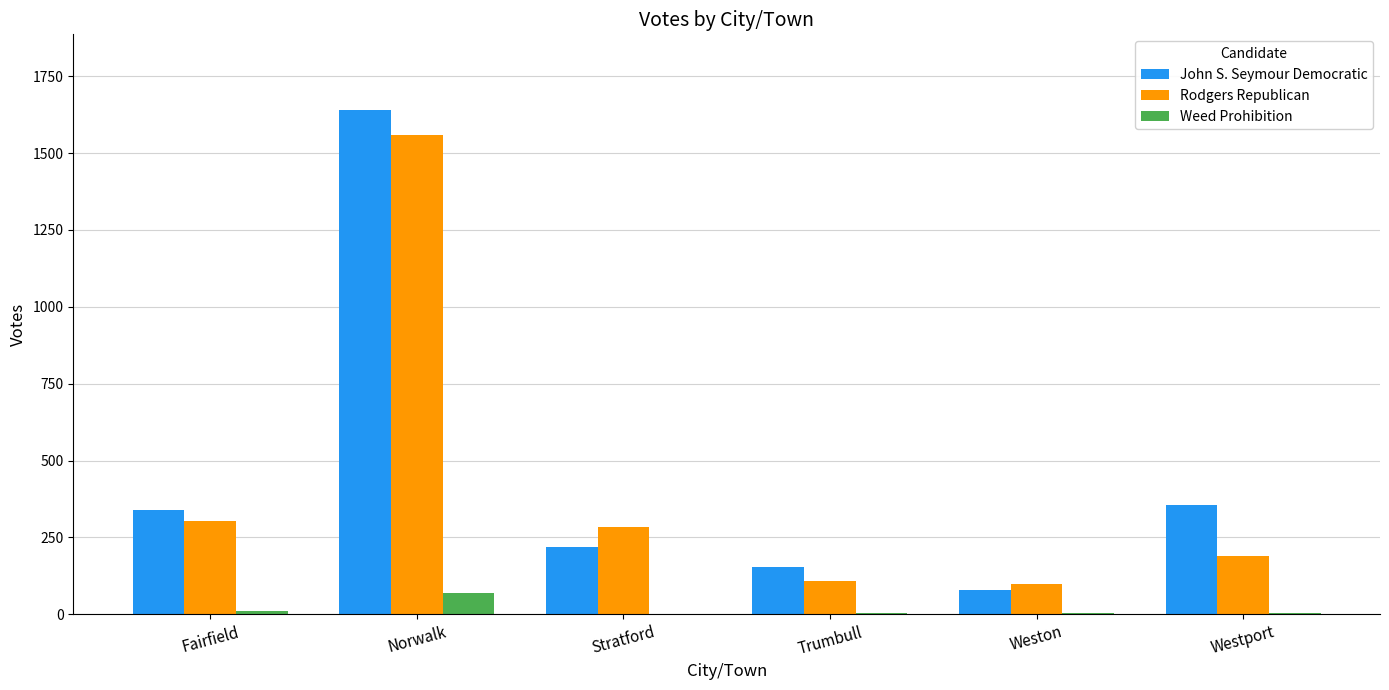

The value of John S. Seymour Democratic at Trumbull is 153. True or false?

True